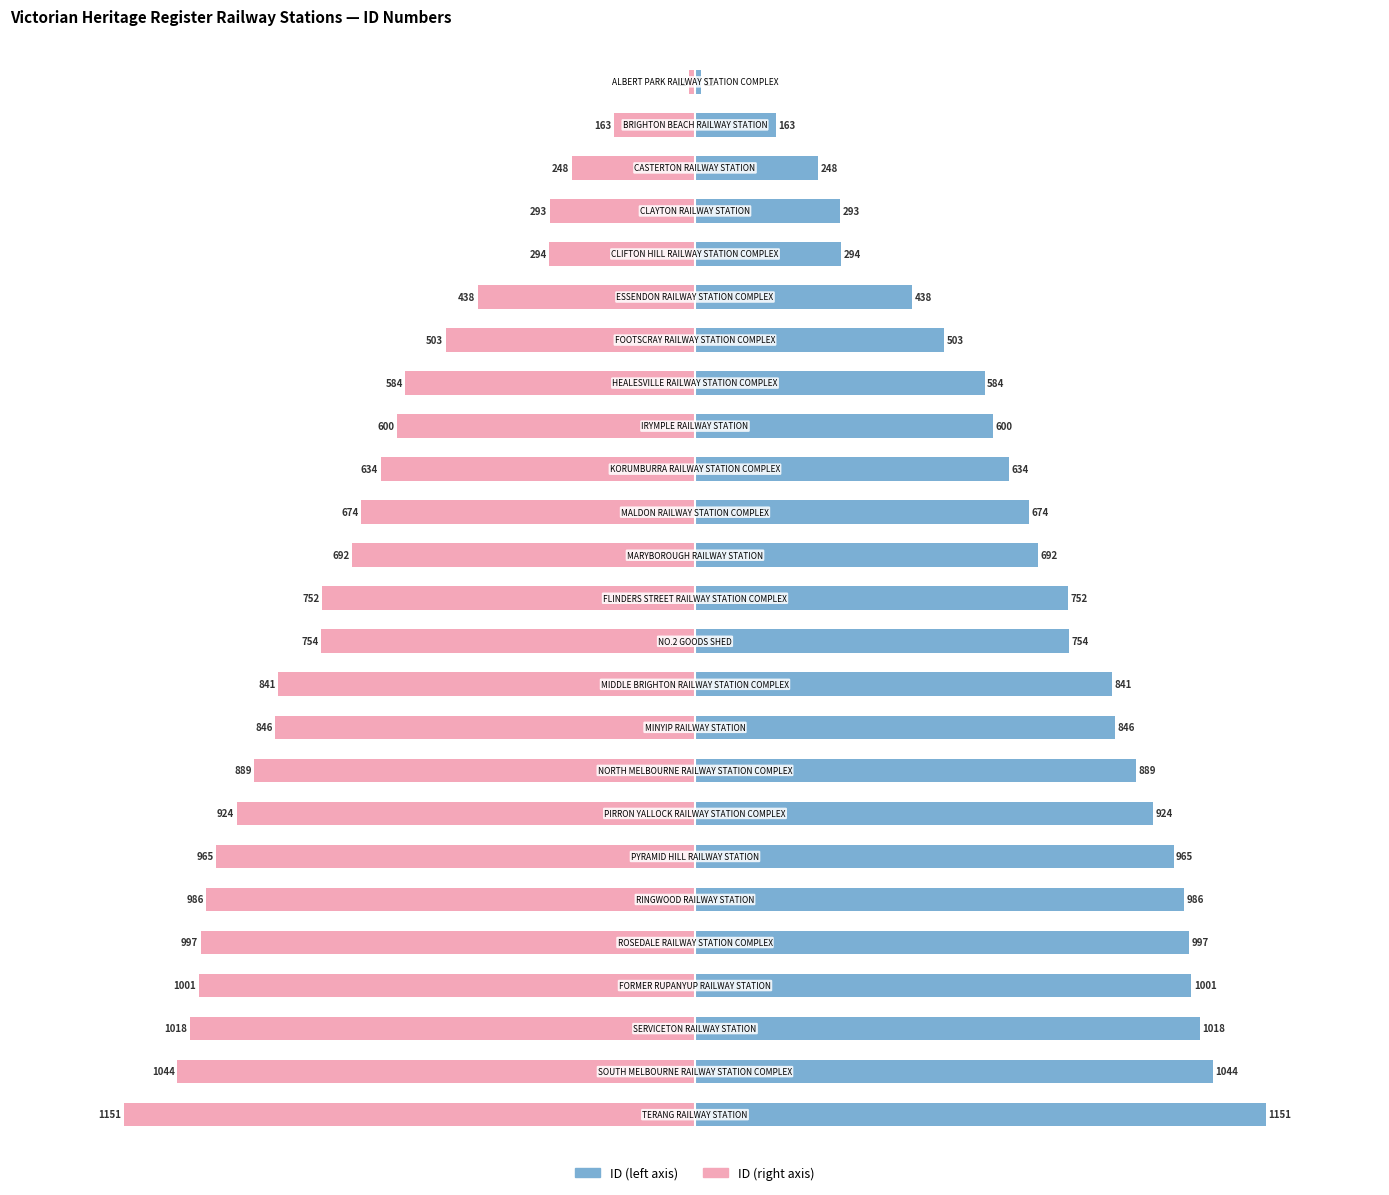

Rank the series at 5 from lowest to highest value.

ID (right), ID (left)